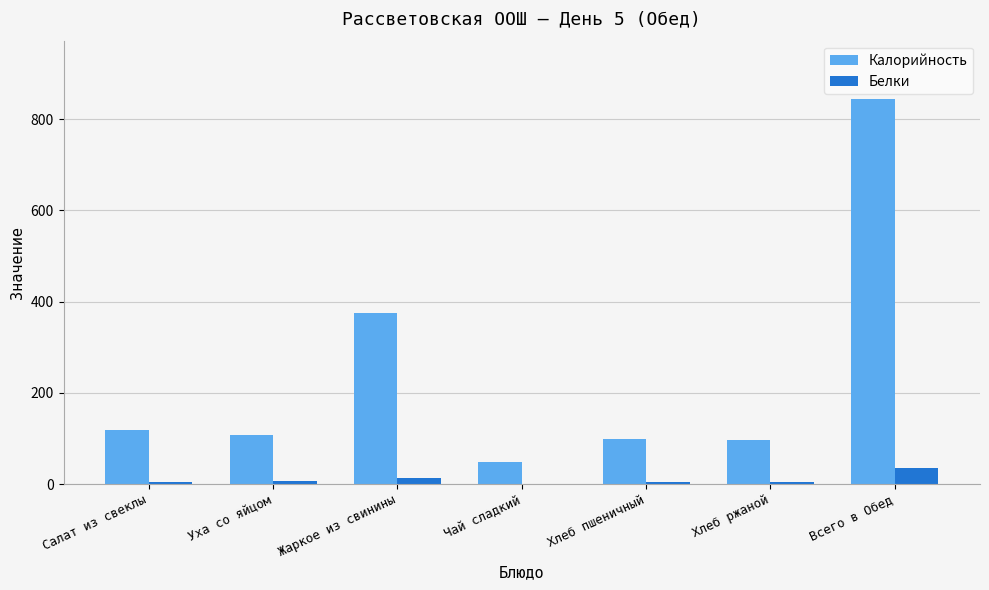

What is the maximum value for Белки?

34.4